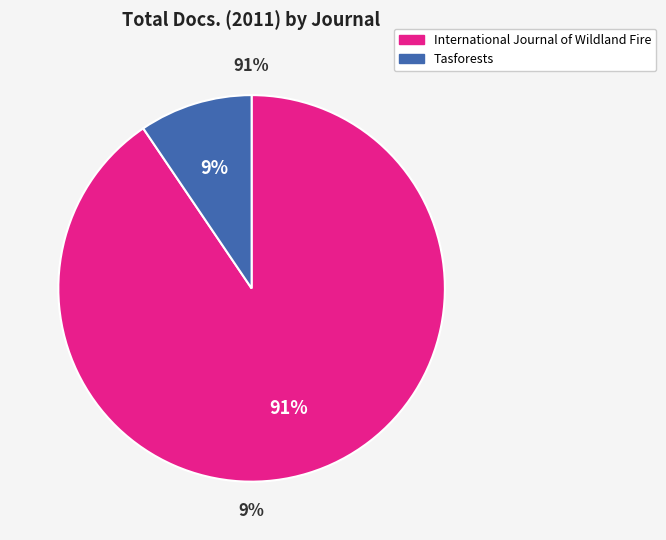

True or false: Tasforests accounts for 9% of the total.

True